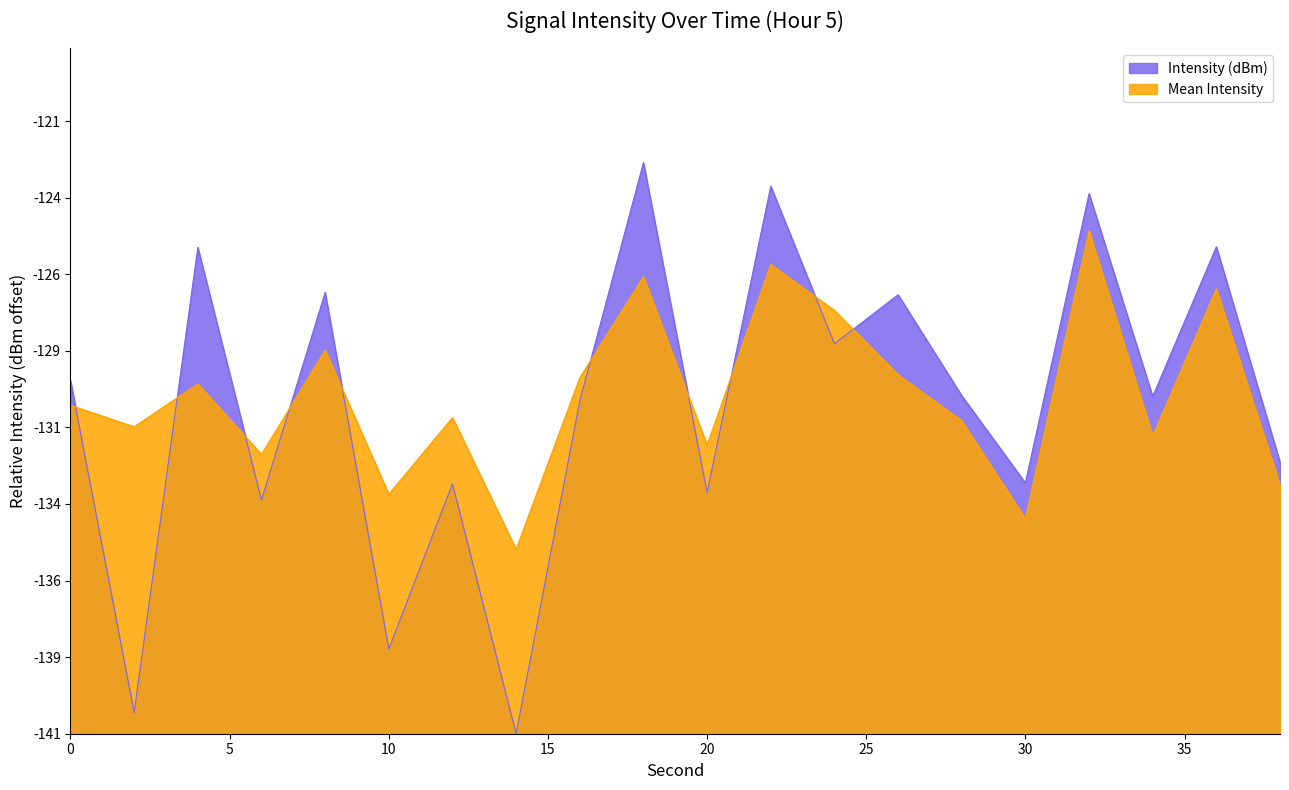

The Intensity (dBm) series shows 18.4 at 24. True or false?

False